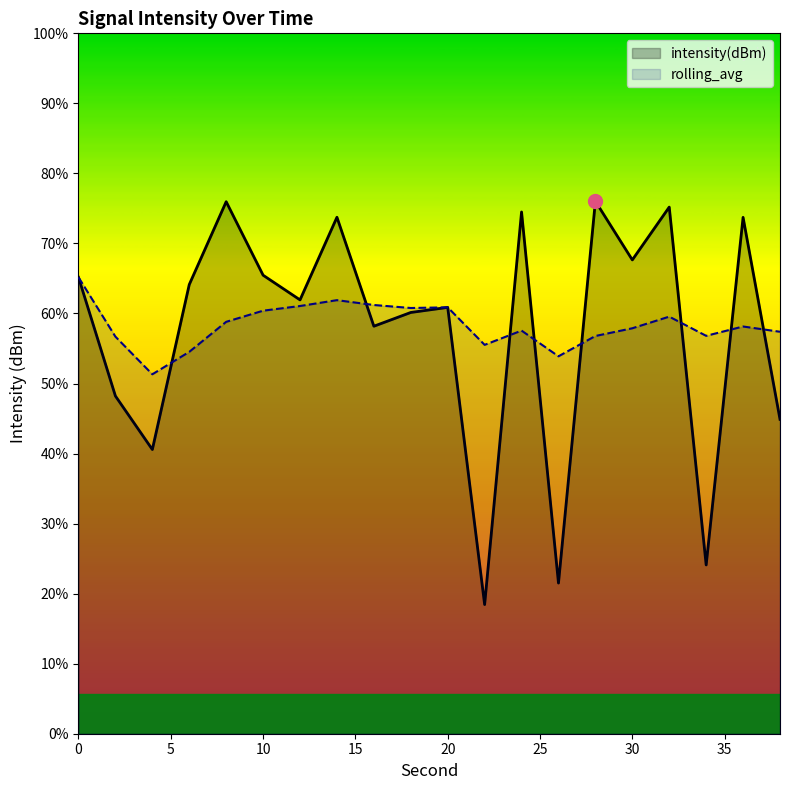

How many lines are shown in the chart?

2